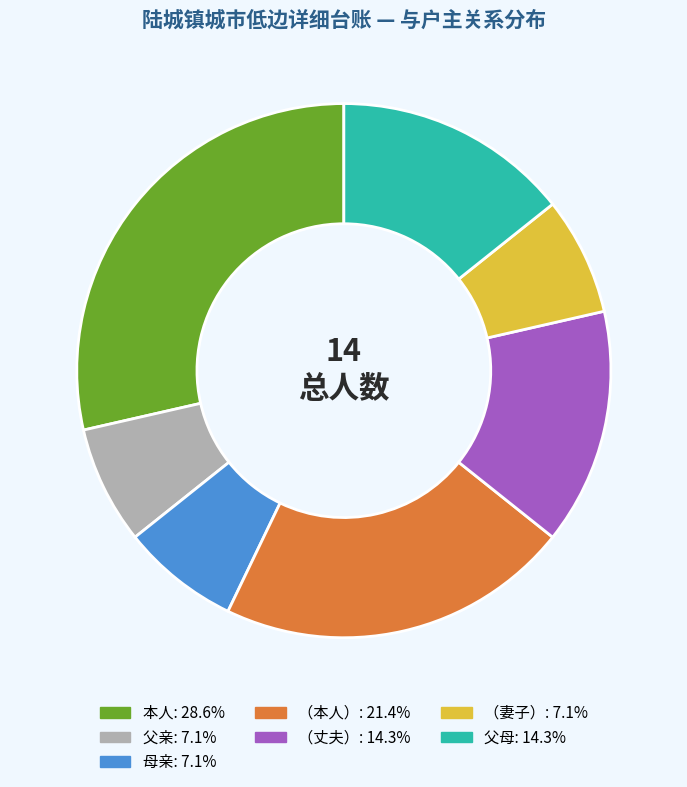

True or false: （本人） accounts for 34% of the total.

False